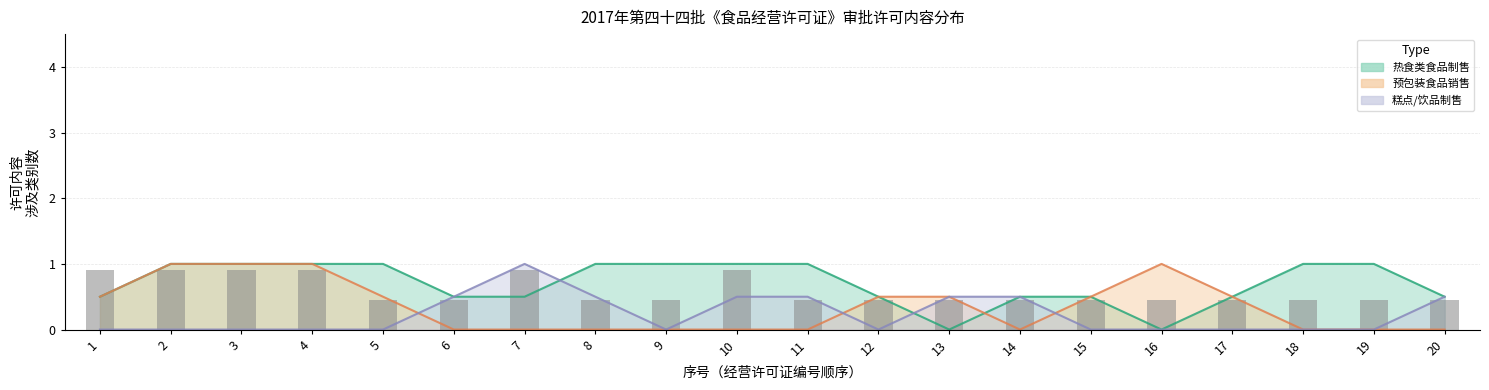

The 糕点/饮品制售 series shows 0 at 5. True or false?

True